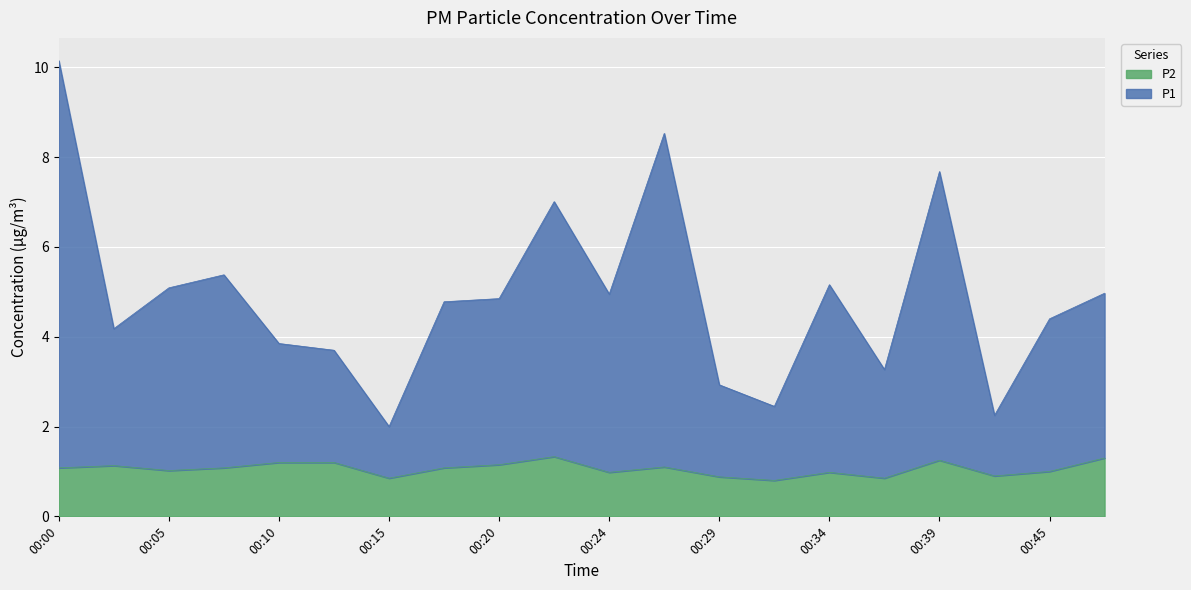

Rank the series at 00:05 from lowest to highest value.

P2, P1